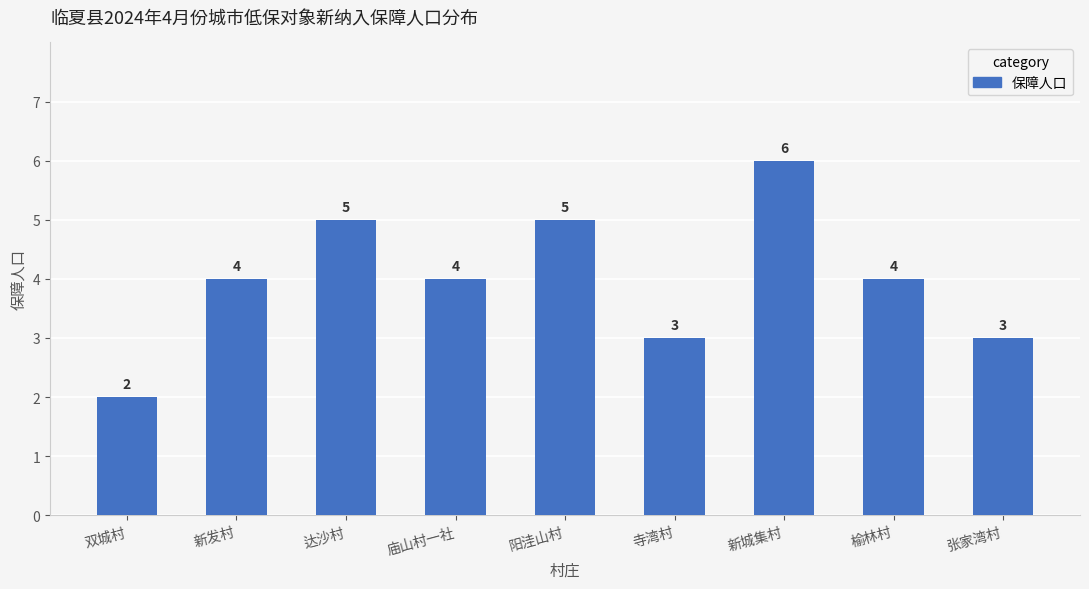

Reading left to right, list all the values displayed in this chart.

2	4	5	4	5	3	6	4	3